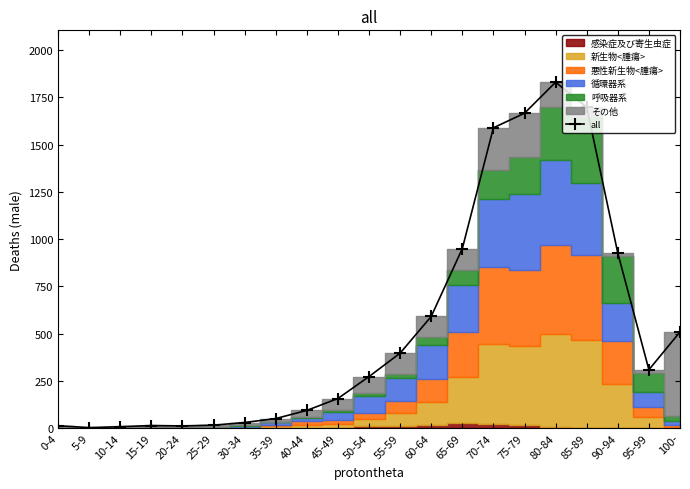

The chart shows a value of 2734 at 85-89. True or false?

False